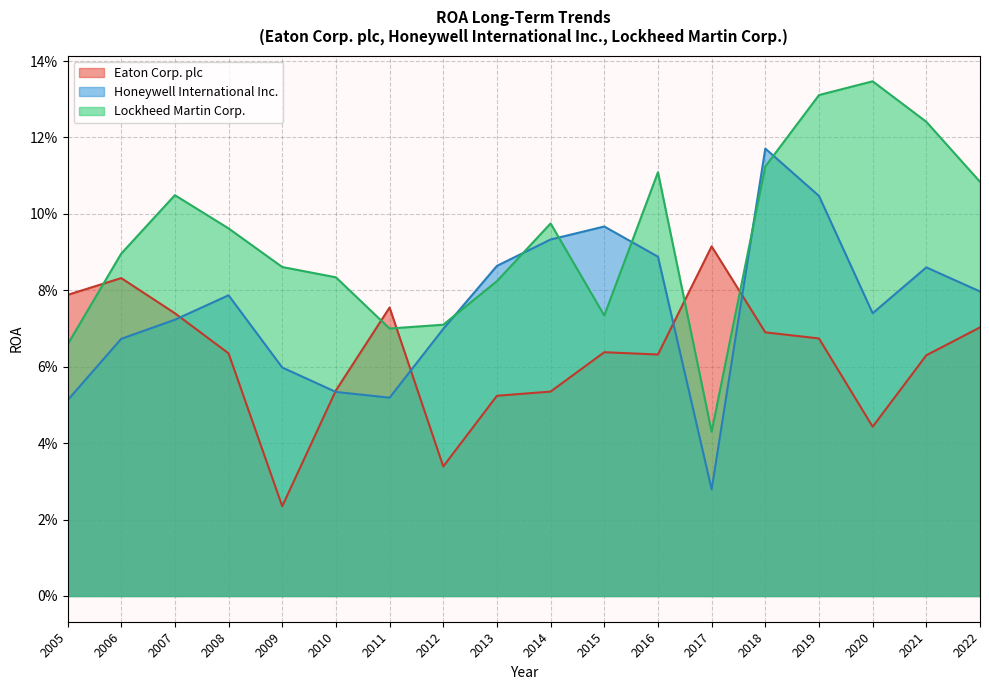

What is the average value of the Lockheed Martin Corp. series?

0.1